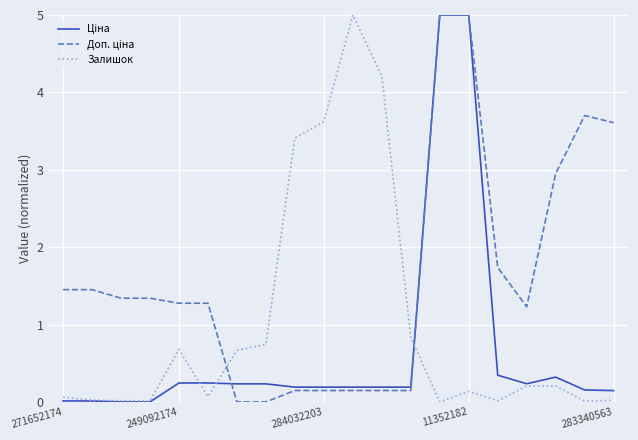

How many lines are shown in the chart?

3